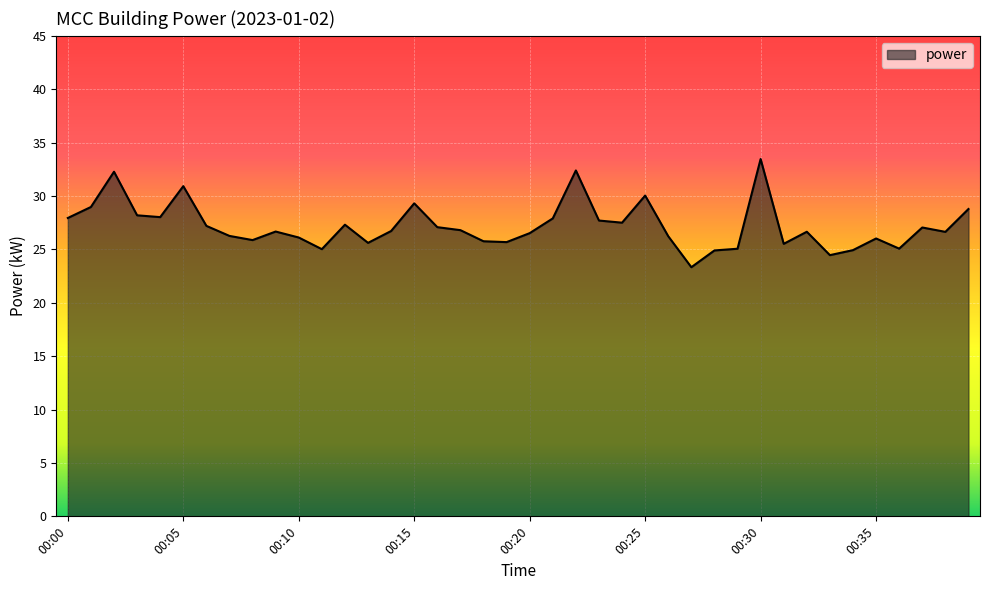

What is the maximum value shown in the chart?

33.5